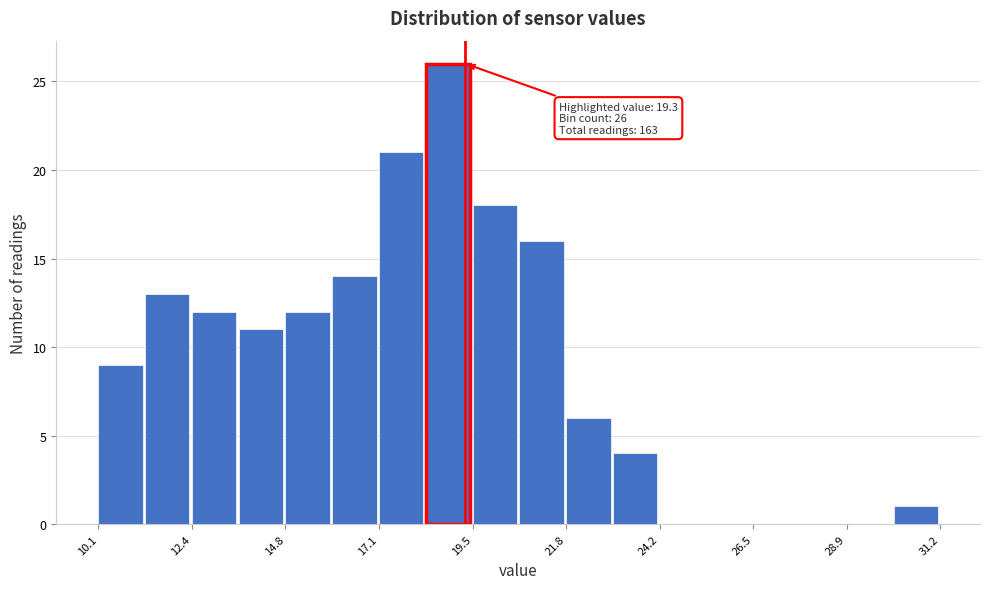

Read against the x-axis, roughly where is the centre of the tallest bar?

19.0